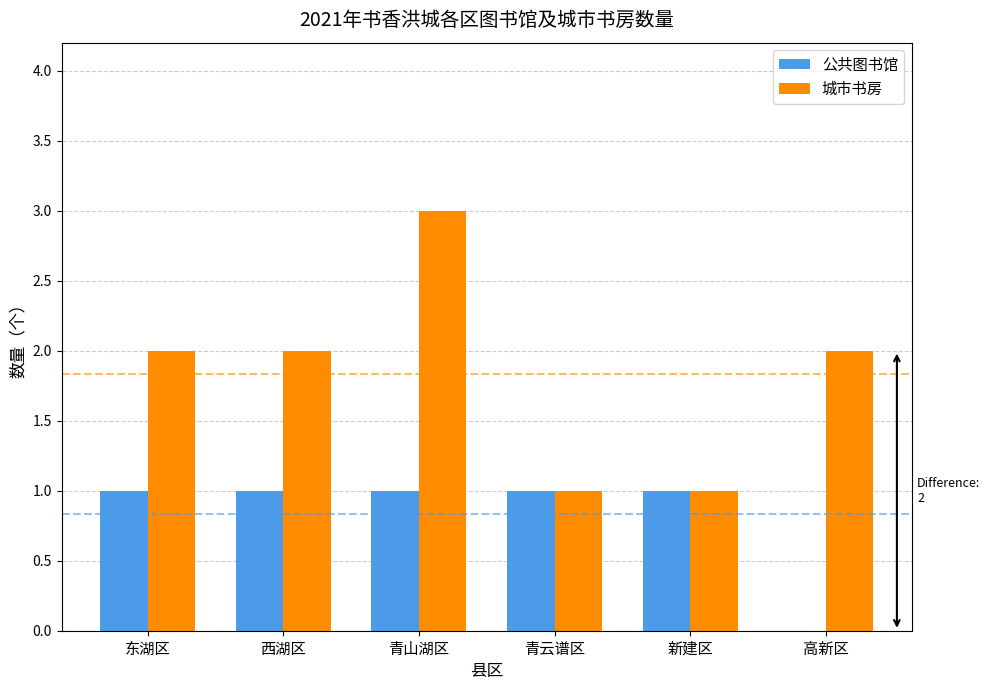

The 城市书房 series shows 2 at 东湖区. True or false?

True